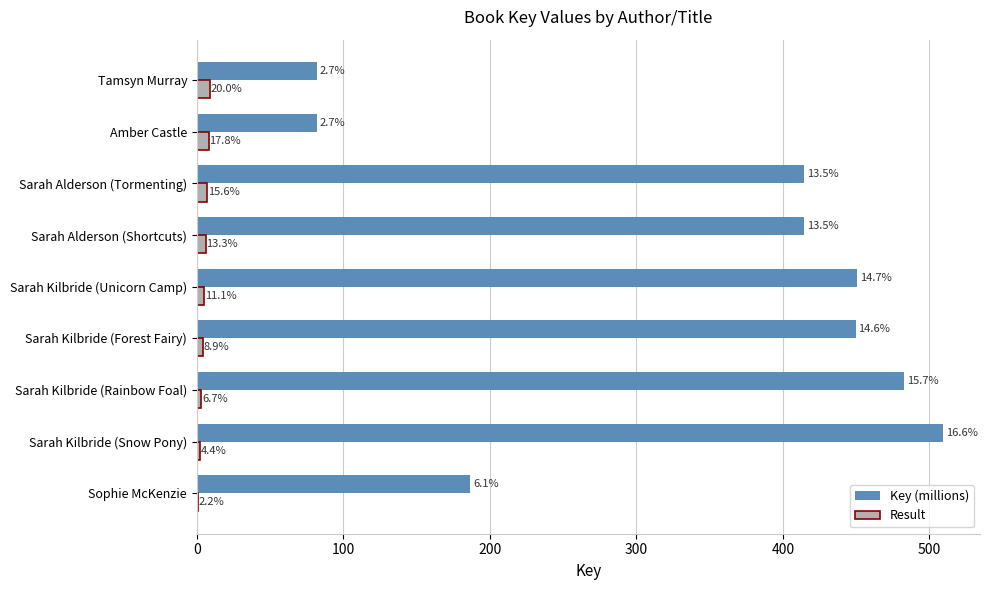

What are all the series names shown in the legend?

Key (millions), Result